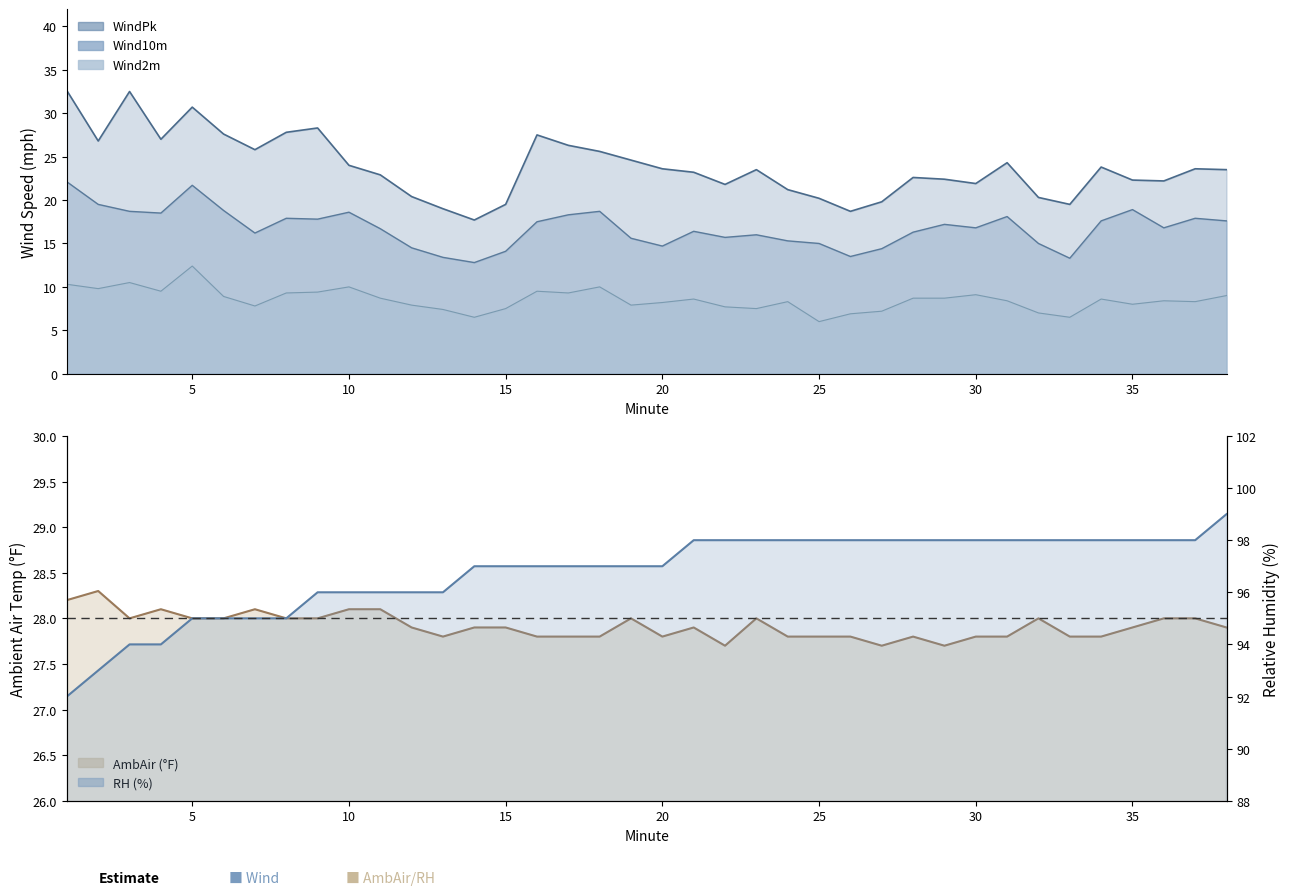

Reading left to right, transcribe all the data shown in this chart.

WindPk: 1=32.6	2=26.8	3=32.5	4=27.0	5=30.7	6=27.6	7=25.8	8=27.8	9=28.3	10=24.0	11=22.9	12=20.4	13=19.0	14=17.7	15=19.5	16=27.5	17=26.3	18=25.6	19=24.6	20=23.6	21=23.2	22=21.8	23=23.5	24=21.2	25=20.2	26=18.7	27=19.8	28=22.6	29=22.4	30=21.9	31=24.3	32=20.3	33=19.5	34=23.8	35=22.3	36=22.2	37=23.6	38=23.5
Wind10m: 1=22.1	2=19.5	3=18.7	4=18.5	5=21.7	6=18.8	7=16.2	8=17.9	9=17.8	10=18.6	11=16.7	12=14.5	13=13.4	14=12.8	15=14.1	16=17.5	17=18.3	18=18.7	19=15.6	20=14.7	21=16.4	22=15.7	23=16.0	24=15.3	25=15.0	26=13.5	27=14.4	28=16.3	29=17.2	30=16.8	31=18.1	32=15.0	33=13.3	34=17.6	35=18.9	36=16.8	37=17.9	38=17.6
Wind2m: 1=10.3	2=9.8	3=10.5	4=9.5	5=12.4	6=8.9	7=7.8	8=9.3	9=9.4	10=10.0	11=8.7	12=7.9	13=7.4	14=6.5	15=7.5	16=9.5	17=9.3	18=10.0	19=7.9	20=8.2	21=8.6	22=7.7	23=7.5	24=8.3	25=6.0	26=6.9	27=7.2	28=8.7	29=8.7	30=9.1	31=8.4	32=7.0	33=6.5	34=8.6	35=8.0	36=8.4	37=8.3	38=9.0
AmbAir: 1=28.2	2=28.3	3=28.0	4=28.1	5=28.0	6=28.0	7=28.1	8=28.0	9=28.0	10=28.1	11=28.1	12=27.9	13=27.8	14=27.9	15=27.9	16=27.8	17=27.8	18=27.8	19=28.0	20=27.8	21=27.9	22=27.7	23=28.0	24=27.8	25=27.8	26=27.8	27=27.7	28=27.8	29=27.7	30=27.8	31=27.8	32=28.0	33=27.8	34=27.8	35=27.9	36=28.0	37=28.0	38=27.9
RH: 1=92.0	2=93.0	3=94.0	4=94.0	5=95.0	6=95.0	7=95.0	8=95.0	9=96.0	10=96.0	11=96.0	12=96.0	13=96.0	14=97.0	15=97.0	16=97.0	17=97.0	18=97.0	19=97.0	20=97.0	21=98.0	22=98.0	23=98.0	24=98.0	25=98.0	26=98.0	27=98.0	28=98.0	29=98.0	30=98.0	31=98.0	32=98.0	33=98.0	34=98.0	35=98.0	36=98.0	37=98.0	38=99.0